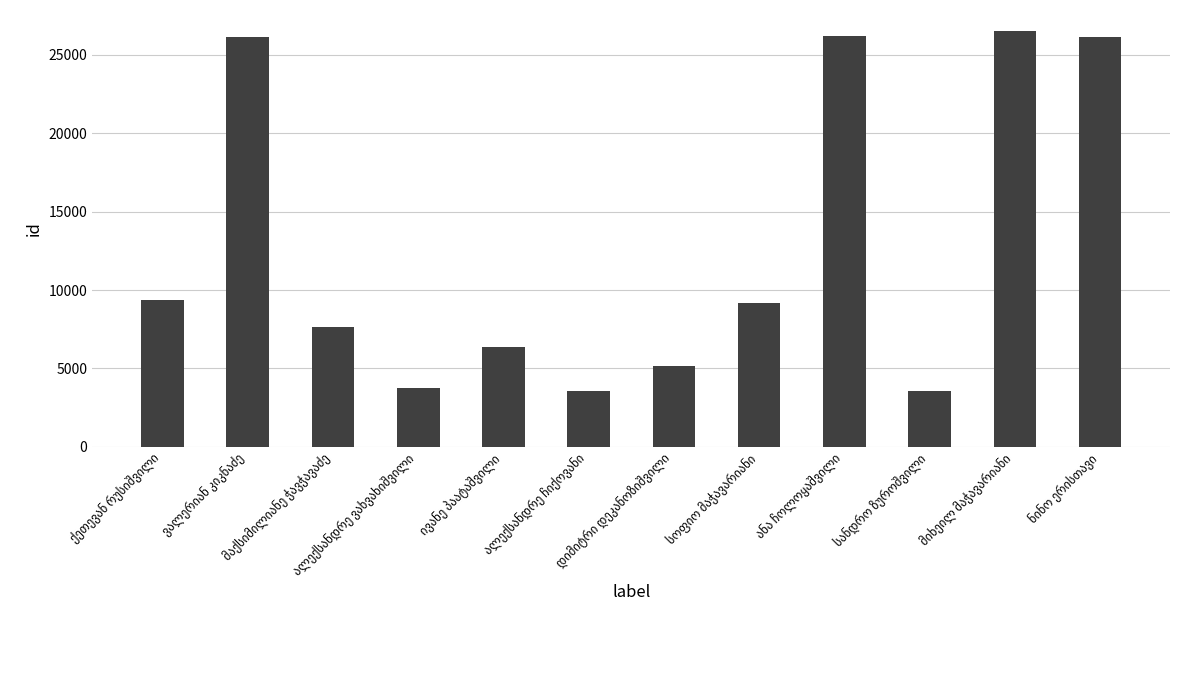

What is the sum of all values?

153468